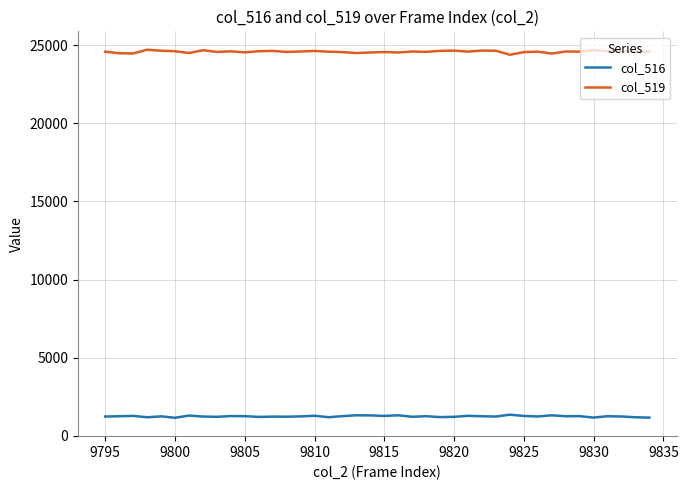

What is the lowest value of the col_516 series?

1155